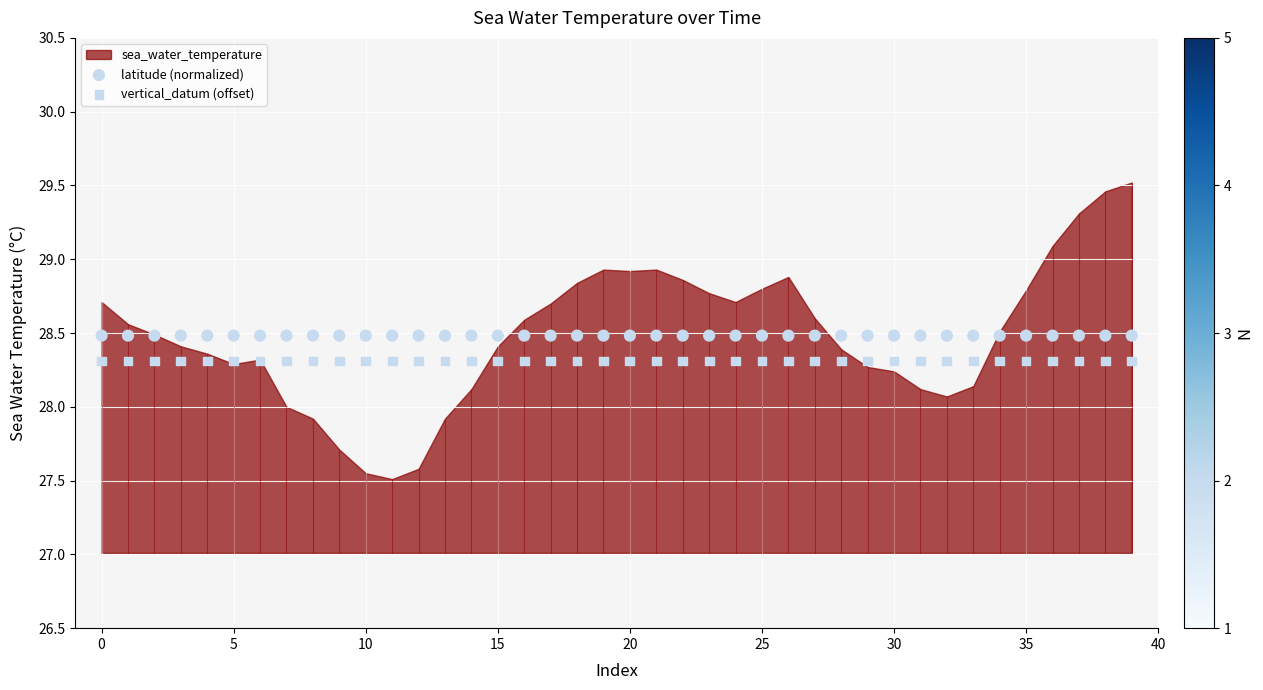

Is the value of vertical_datum (offset) at 28 greater than the value of latitude (normalized) at 18?

No